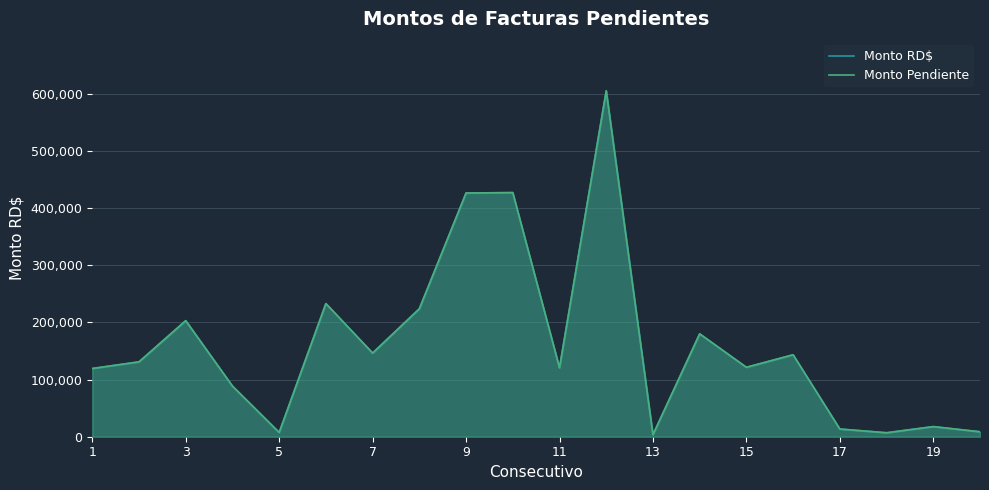

How many interior local peaks does the Monto Pendiente series have?

7